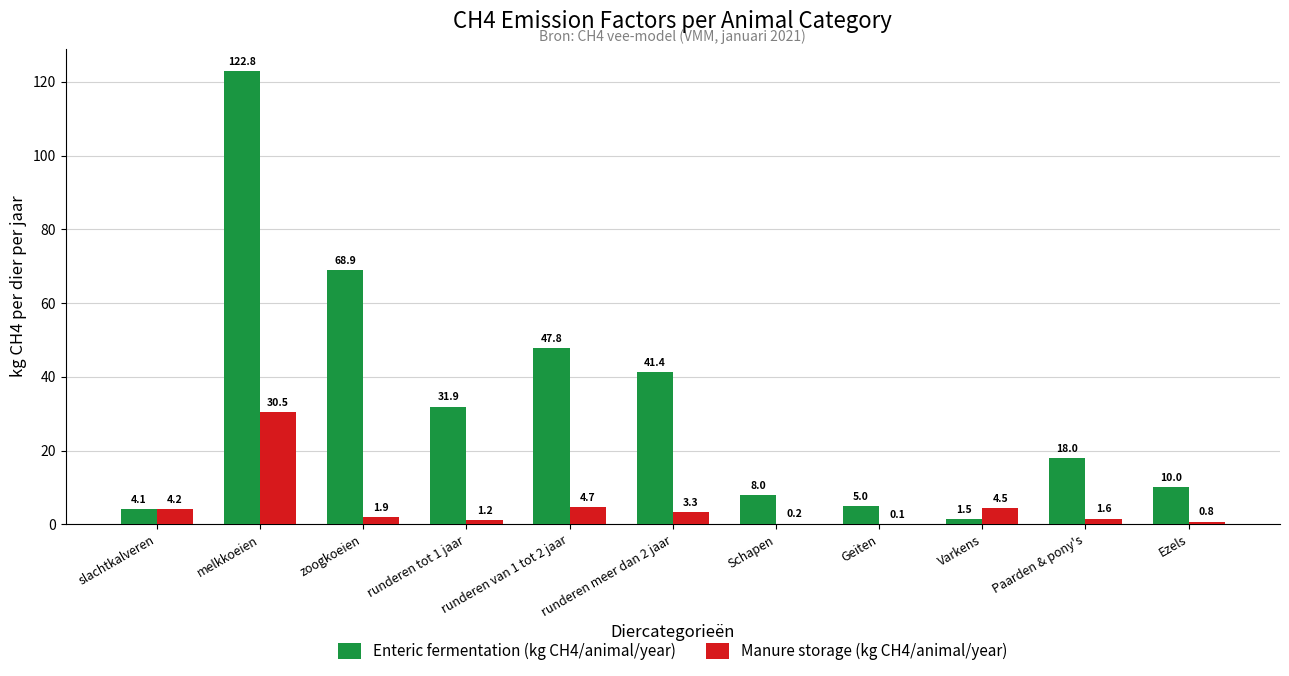

What is the difference between the Enteric fermentation (kg CH4/animal/year) values at melkkoeien and runderen tot 1 jaar?

90.9